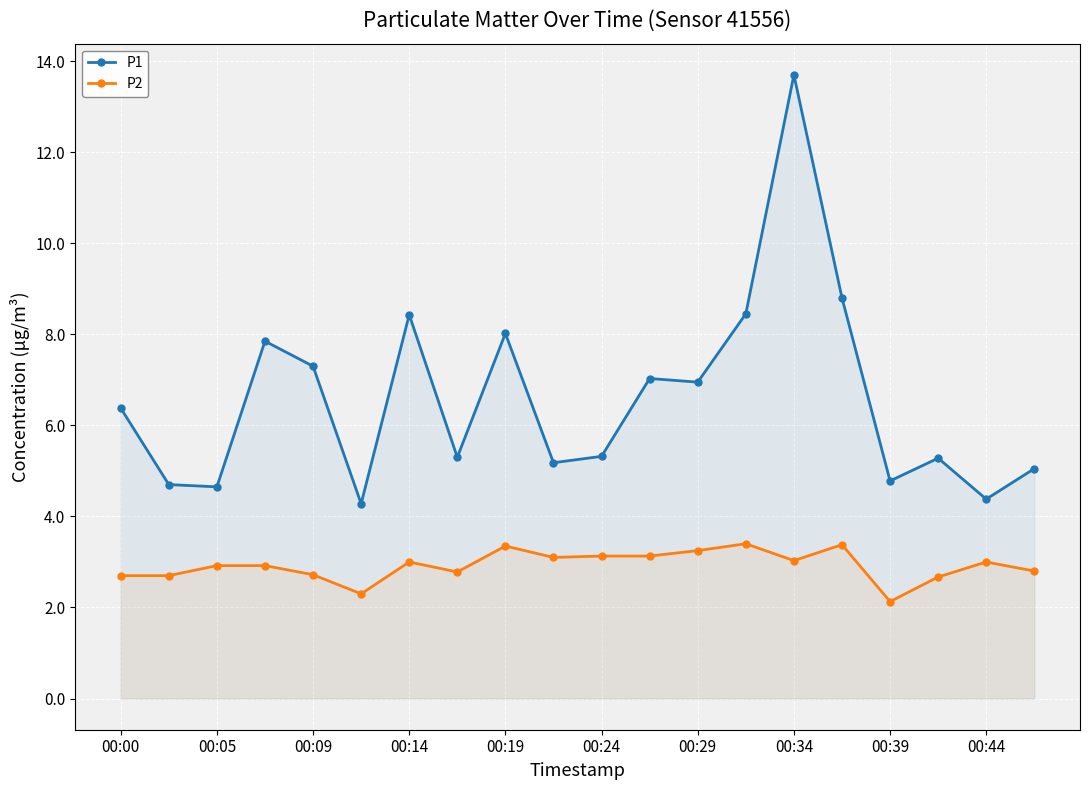

Count the number of categories in the chart.

20